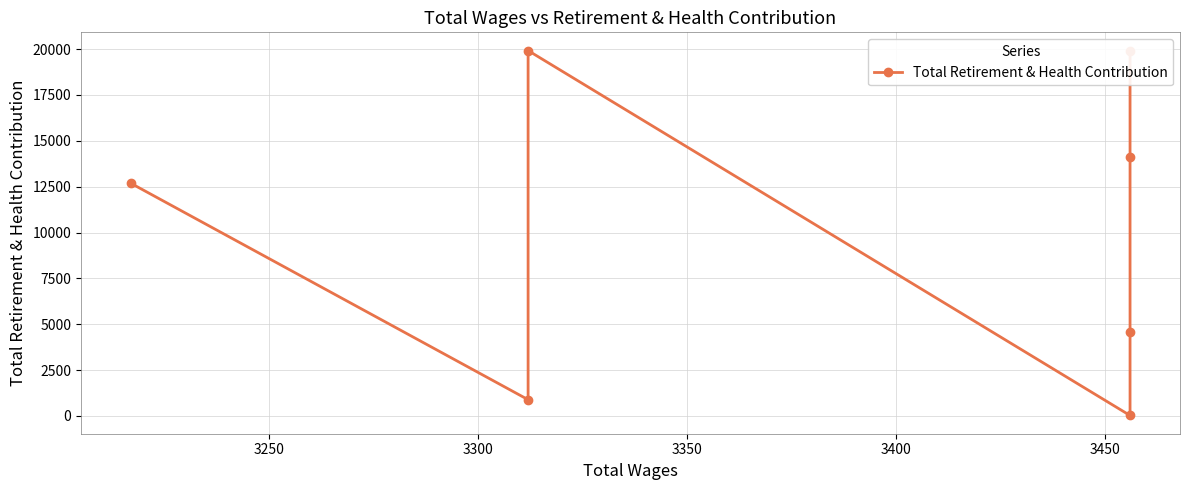

Between 3250 and 3300, which is larger?

3250